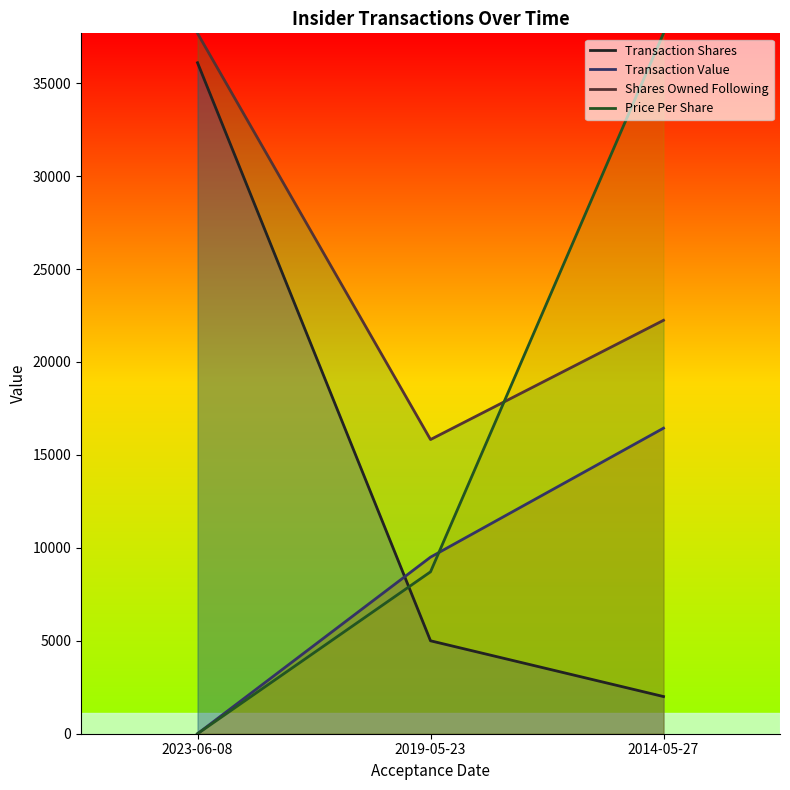

At which category is the sum across all series the highest?

2014-05-27